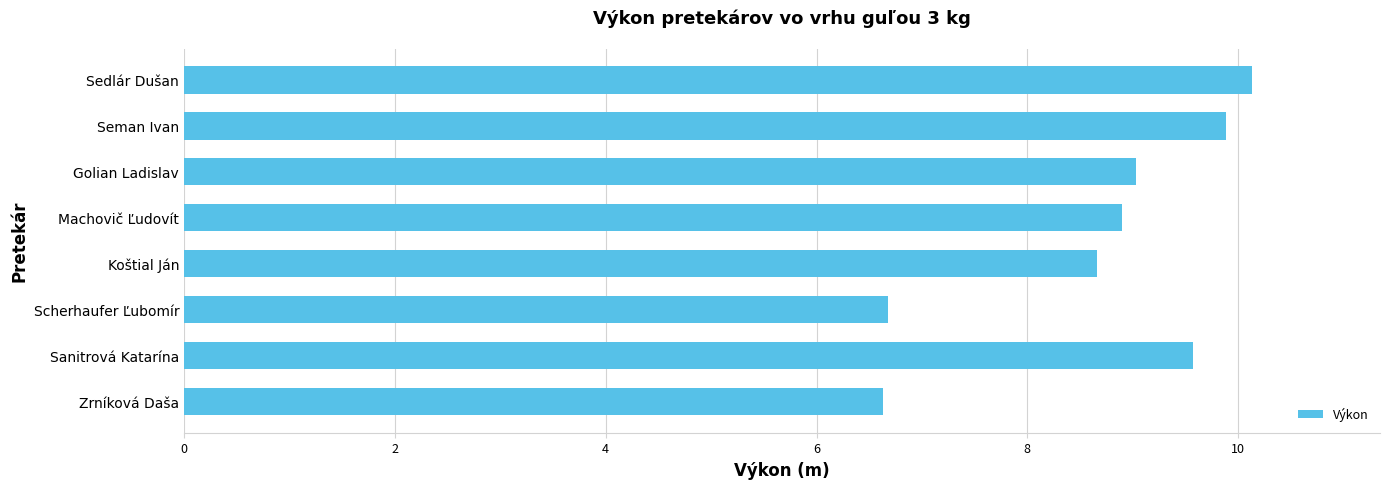

What is the average value?

8.7